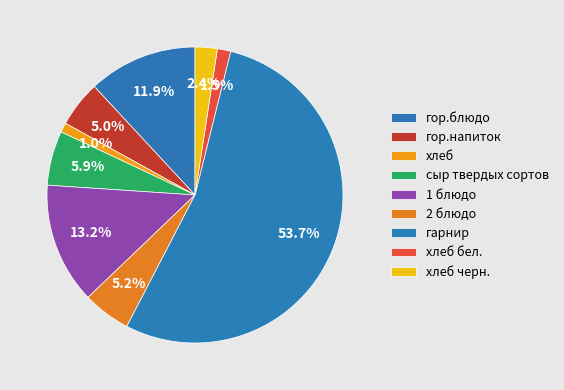

How many segments does this pie chart have?

9